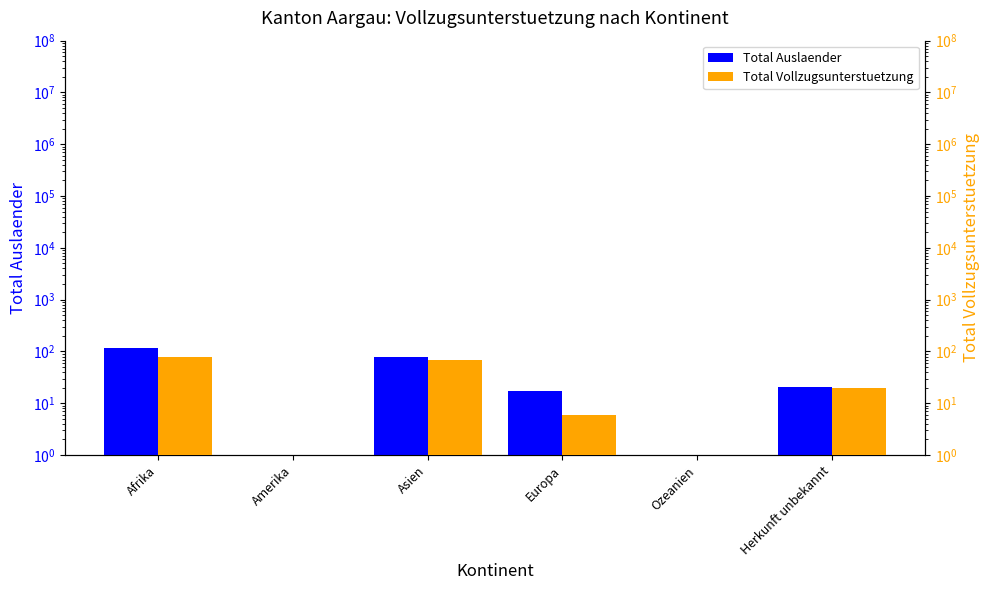

Which series has the largest range (max minus min)?

Total Auslaender